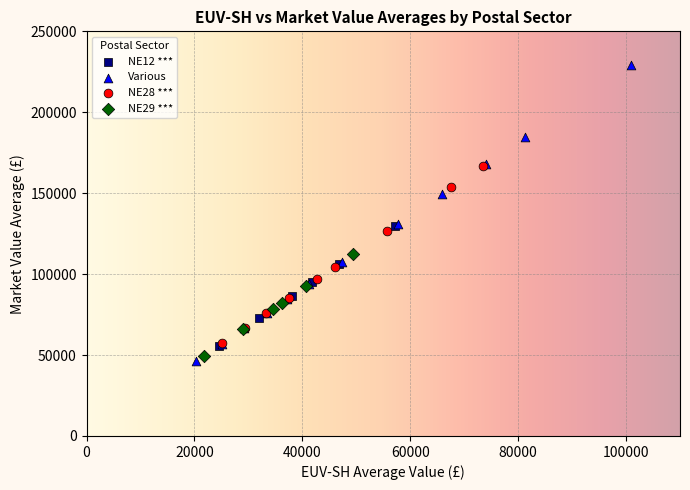

Which series has the largest Y range (max minus min)?

Various